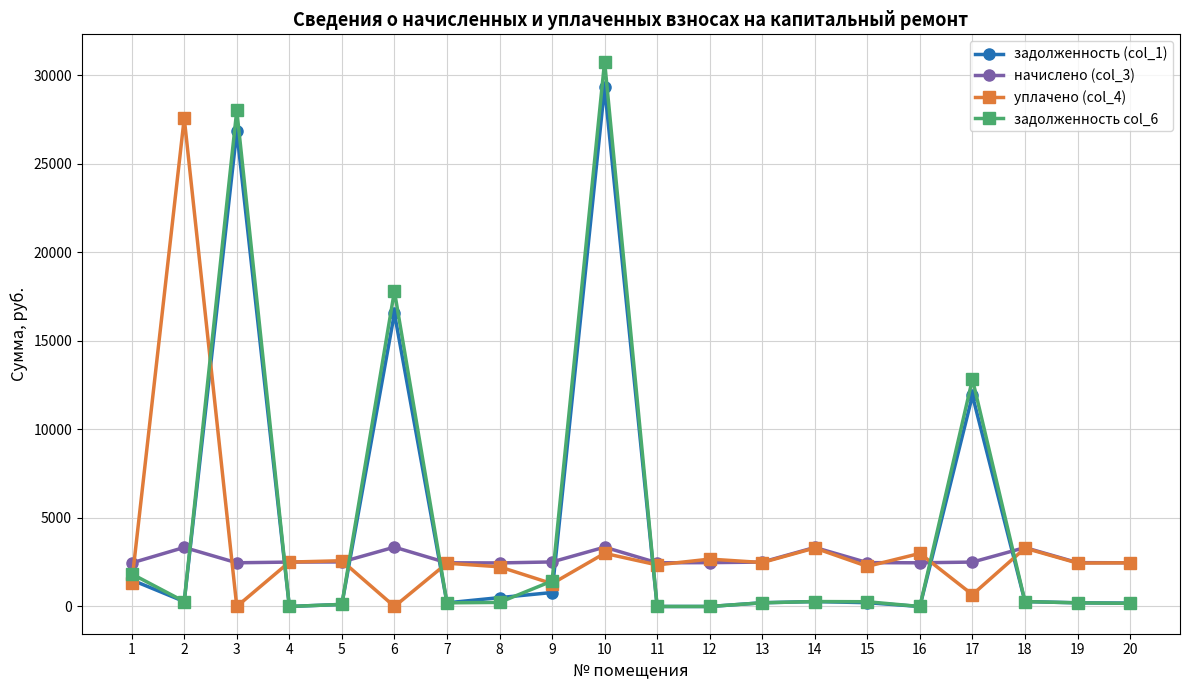

Between 13 and 17, which series saw the biggest shift?

задолженность col_6